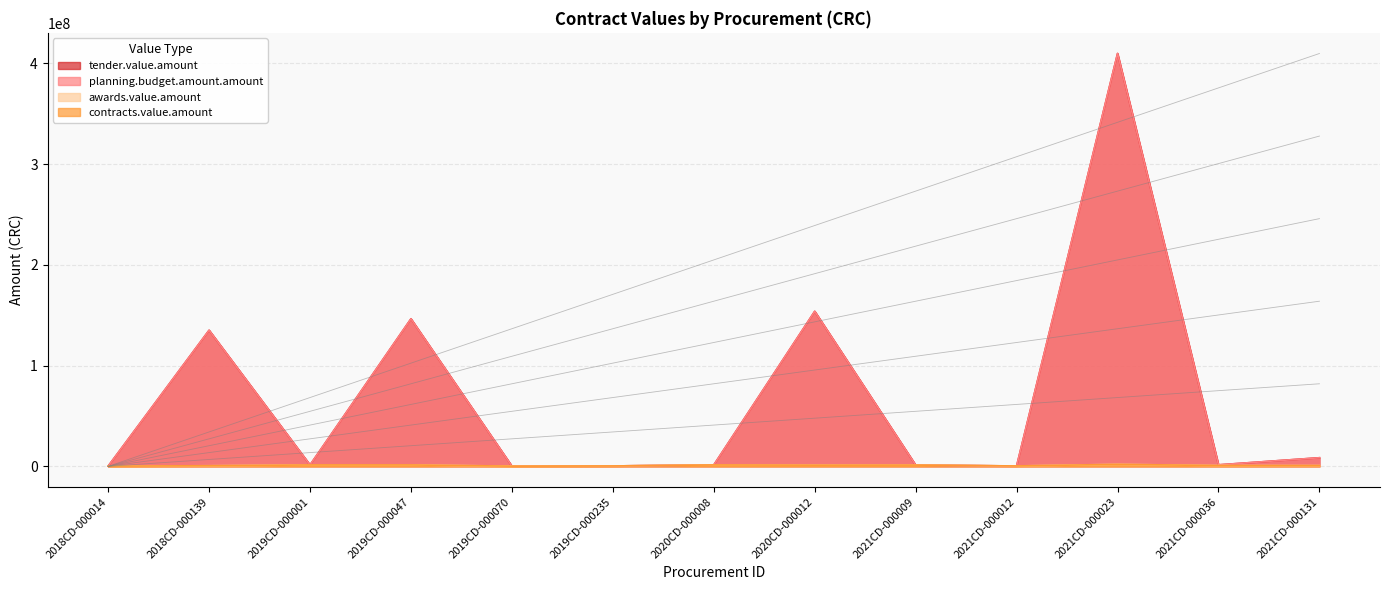

The value of contracts.value.amount at 2021CD-000009 is 1260000.0. True or false?

True